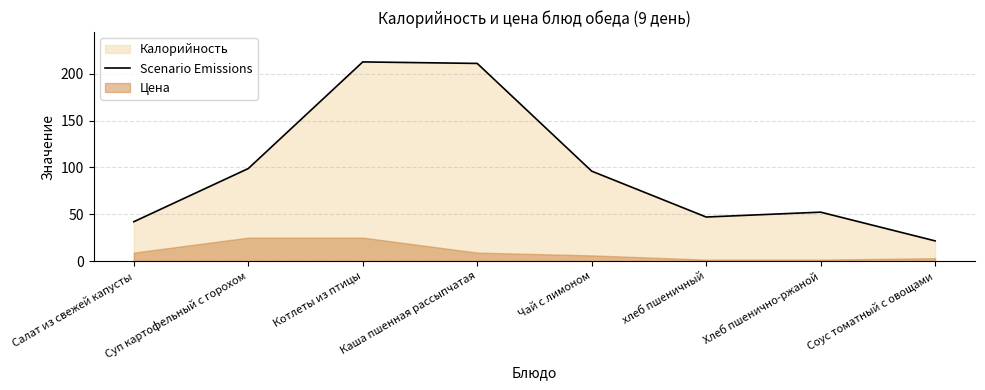

Which has a higher value, Соус томатный с овощами or Салат из свежей капусты?

Салат из свежей капусты